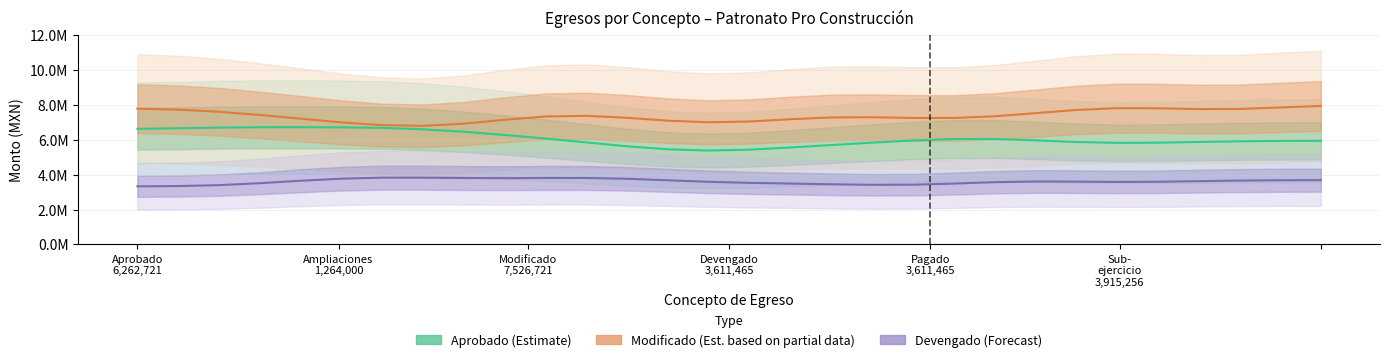

True or false: Aprobado (Estimate) and Devengado (Forecast) cross at least once.

False